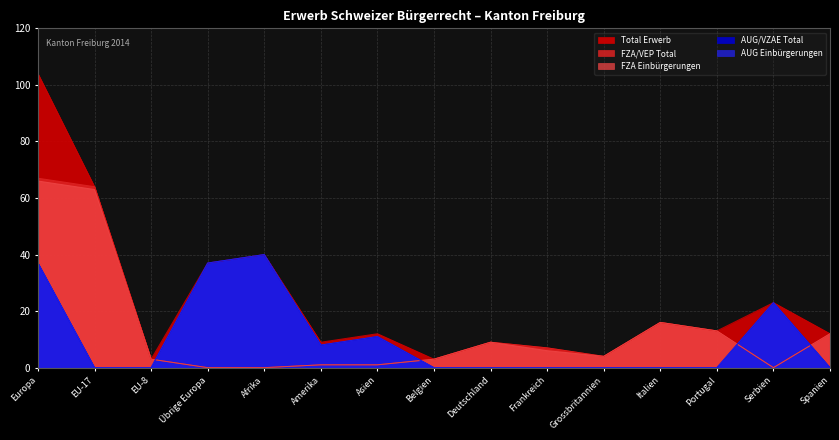

Reading left to right, list all the values displayed in this chart.

Total Erwerb: 104	64	3	37	40	9	12	3	9	7	4	16	13	23	12
FZA/VEP Total: 67	64	3	0	0	1	1	3	9	7	4	16	13	0	12
FZA Einbürgerungen: 66	63	3	0	0	1	1	3	9	6	4	16	13	0	12
AUG/VZAE Total: 37	0	0	37	40	8	11	0	0	0	0	0	0	23	0
AUG Einbürgerungen: 37	0	0	37	40	8	11	0	0	0	0	0	0	23	0